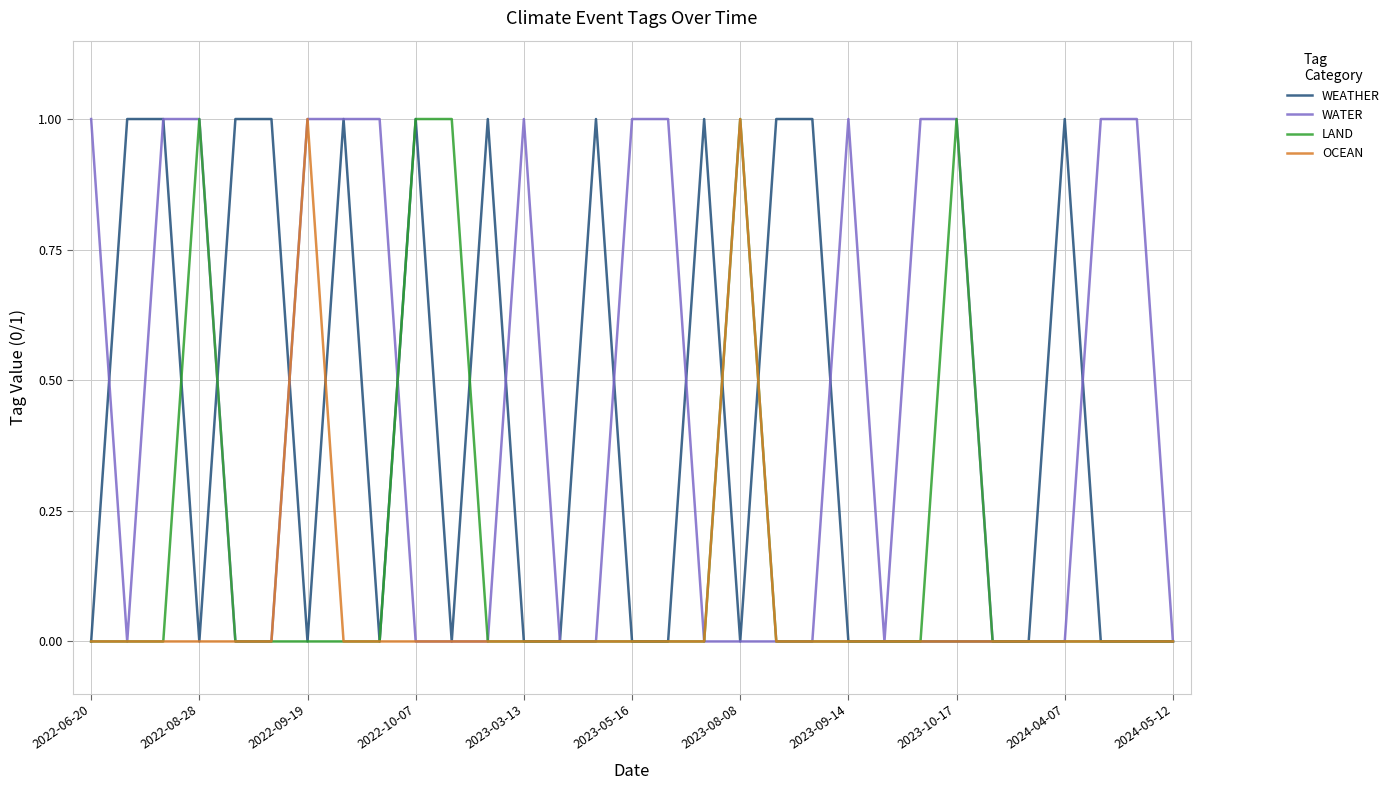

What is the greatest value displayed?

1